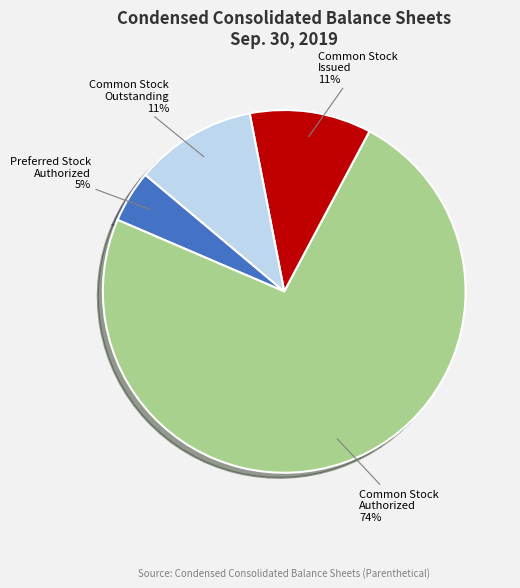

How many slices are in this pie chart?

4